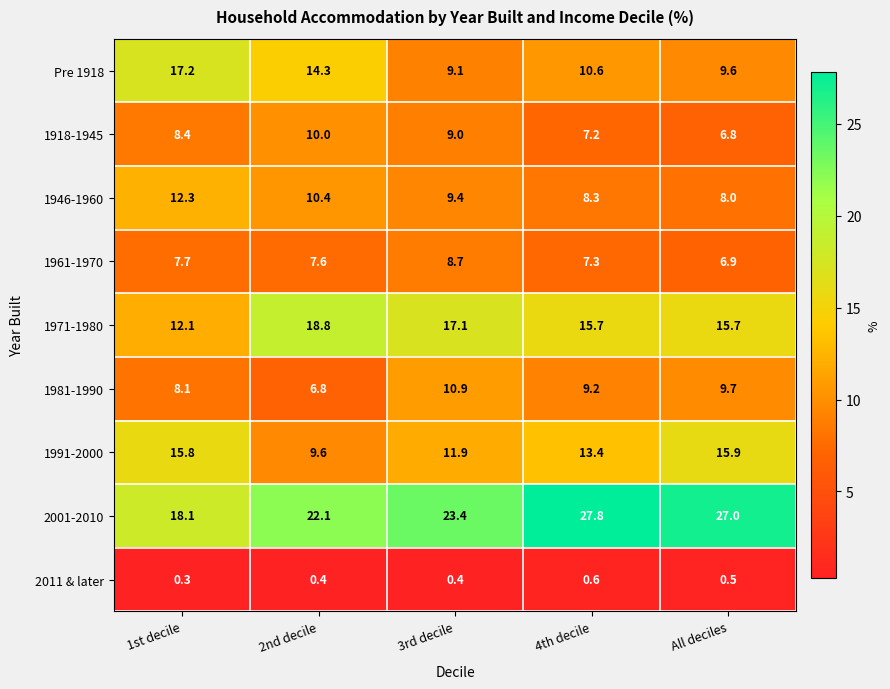

What is the difference between the second highest and minimum values in the 1918-1945 series?

2.2